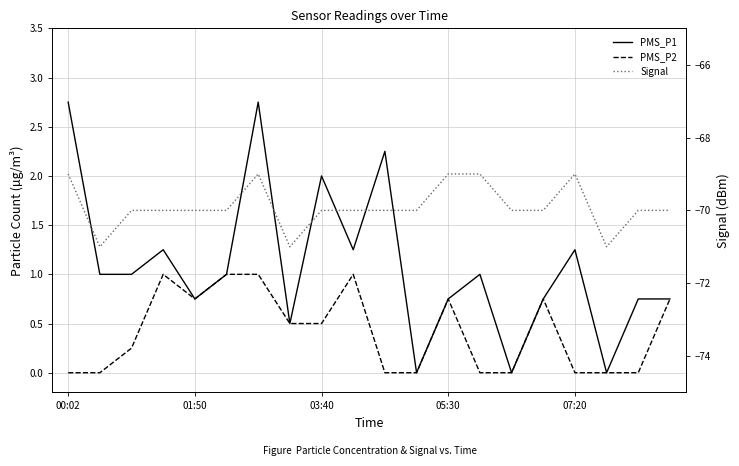

What is the spread (max minus min) of values at 15?

70.8